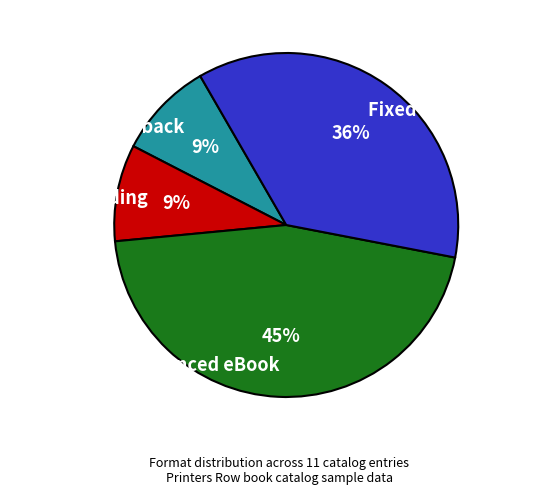

What is the largest slice in the pie chart?

Enhanced eBook